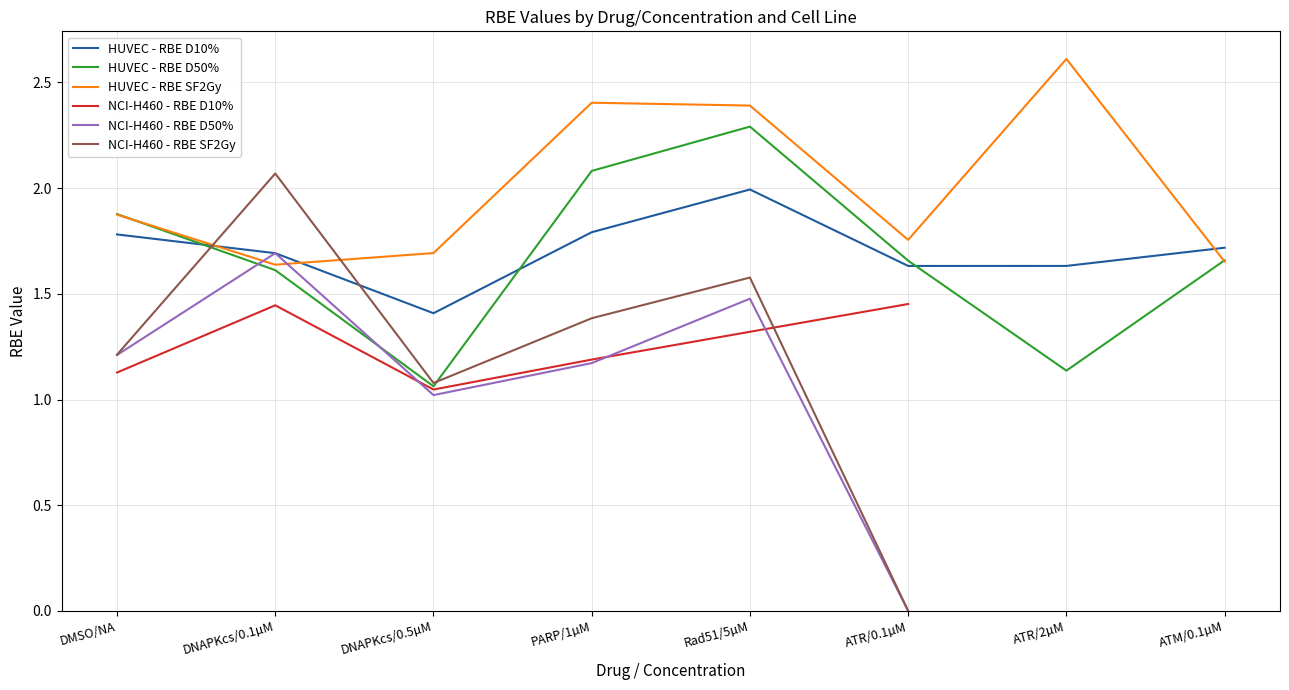

What is the total value across all series at ATM/0.1µM?

5.0